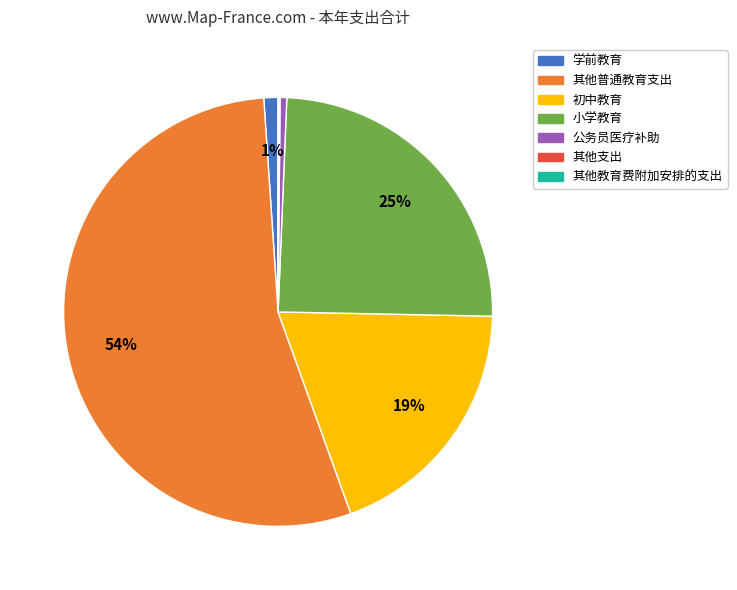

True or false: 其他普通教育支出 accounts for 54% of the total.

True